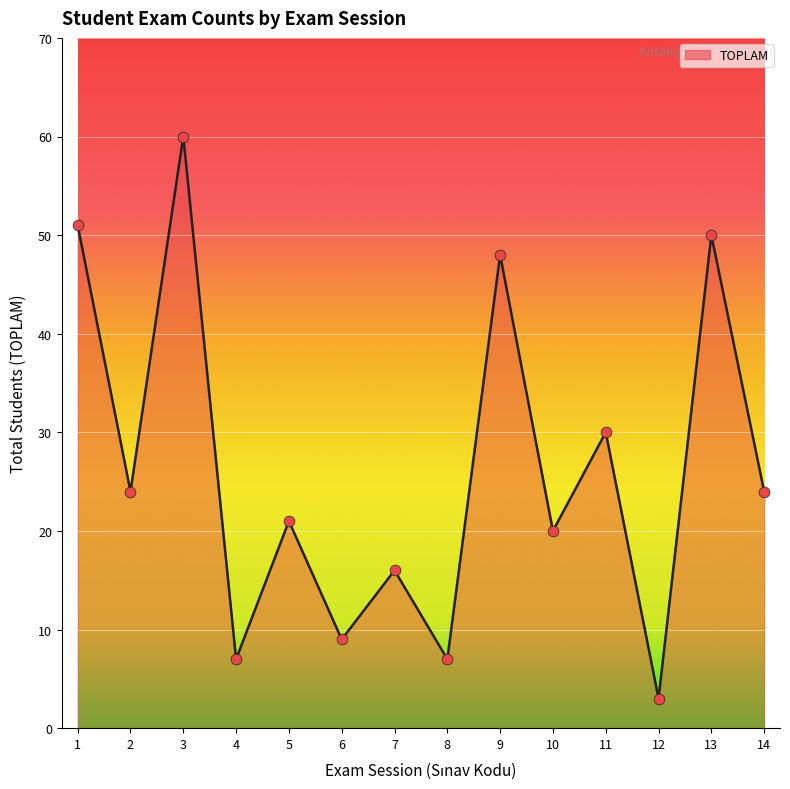

What is the change in value from 2 to 11?

+6